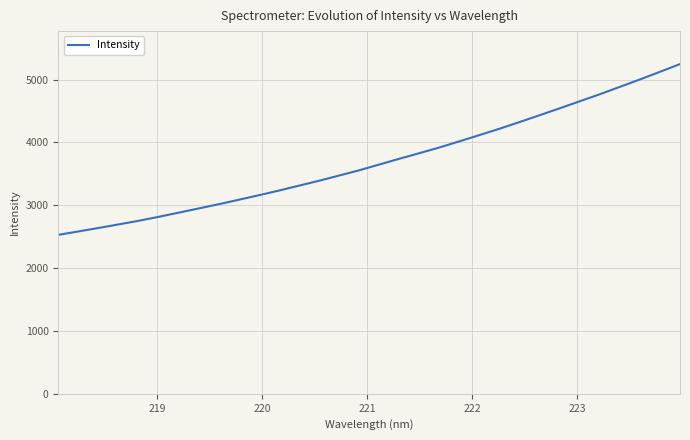

Count the number of values greater than 3648.

16